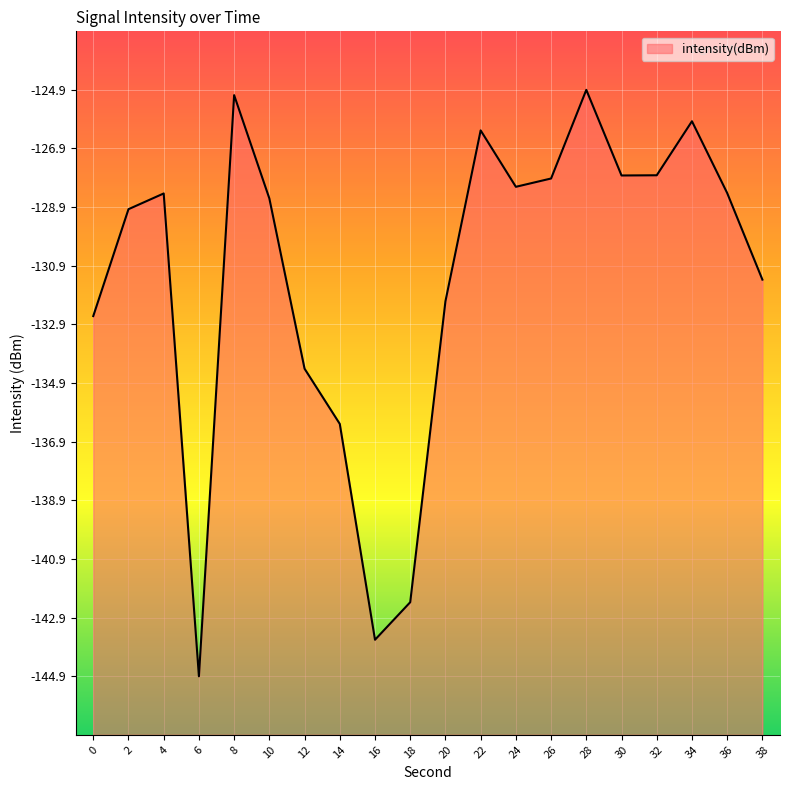

Does the chart display data point markers on the line(s)?

No